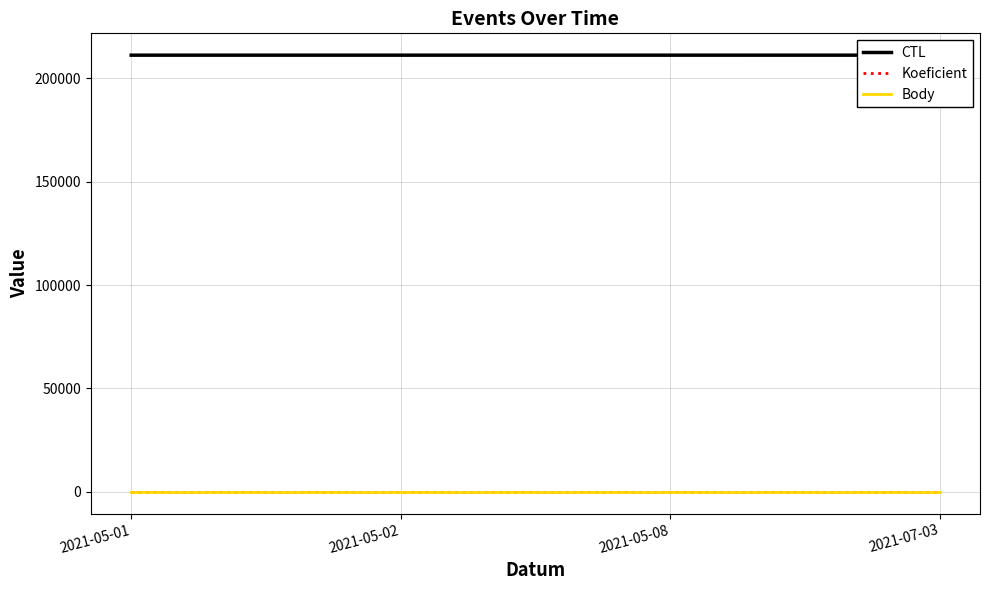

Which has a higher value, 2021-05-01 or 2021-05-08?

2021-05-08